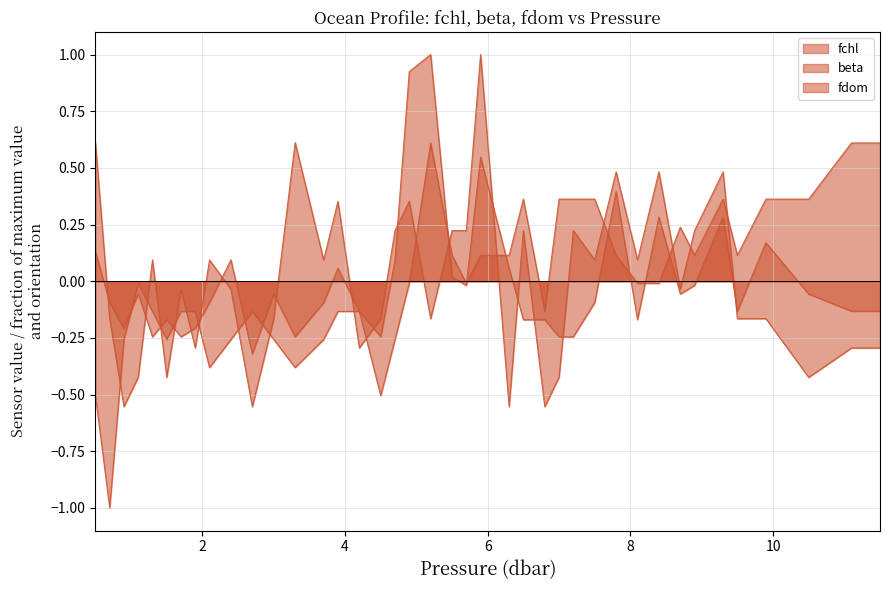

Which series has the largest total across all categories?

beta